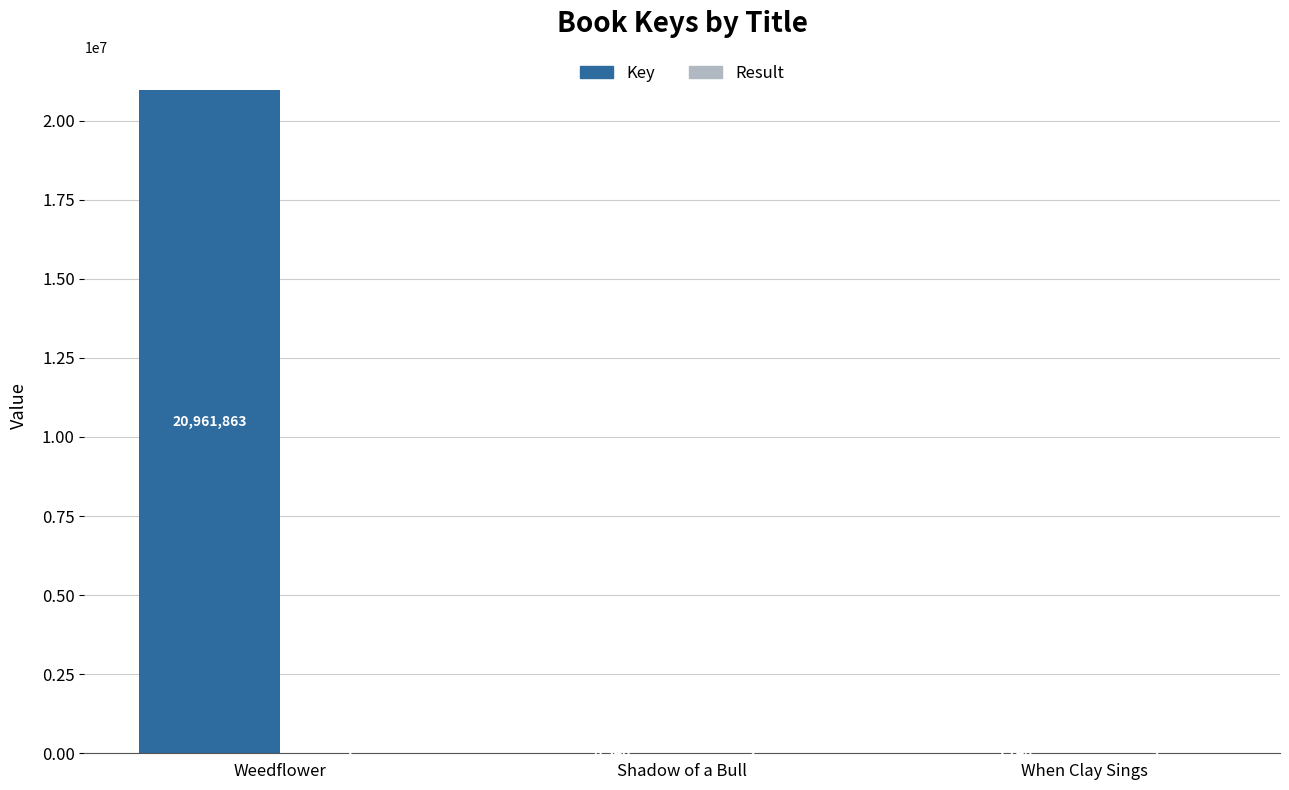

Which category has the highest value across all series?

Weedflower